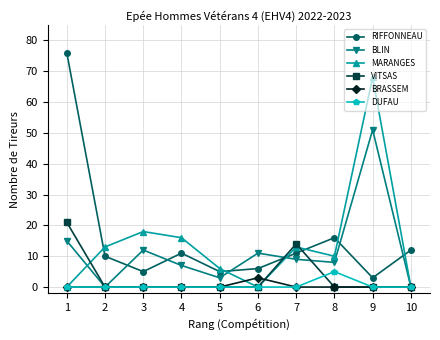

Reading right to left, what are all the values shown in this chart?

RIFFONNEAU: 10=12	9=3	8=16	7=11	6=6	5=5	4=11	3=5	2=10	1=76
BLIN: 10=0	9=51	8=8	7=9	6=11	5=3	4=7	3=12	2=0	1=15
MARANGES: 10=0	9=68	8=10	7=13	6=0	5=6	4=16	3=18	2=13	1=0
VITSAS: 10=0	9=0	8=0	7=14	6=0	5=0	4=0	3=0	2=0	1=21
BRASSEM: 10=0	9=0	8=0	7=0	6=3	5=0	4=0	3=0	2=0	1=0
DUFAU: 10=0	9=0	8=5	7=0	6=0	5=0	4=0	3=0	2=0	1=0